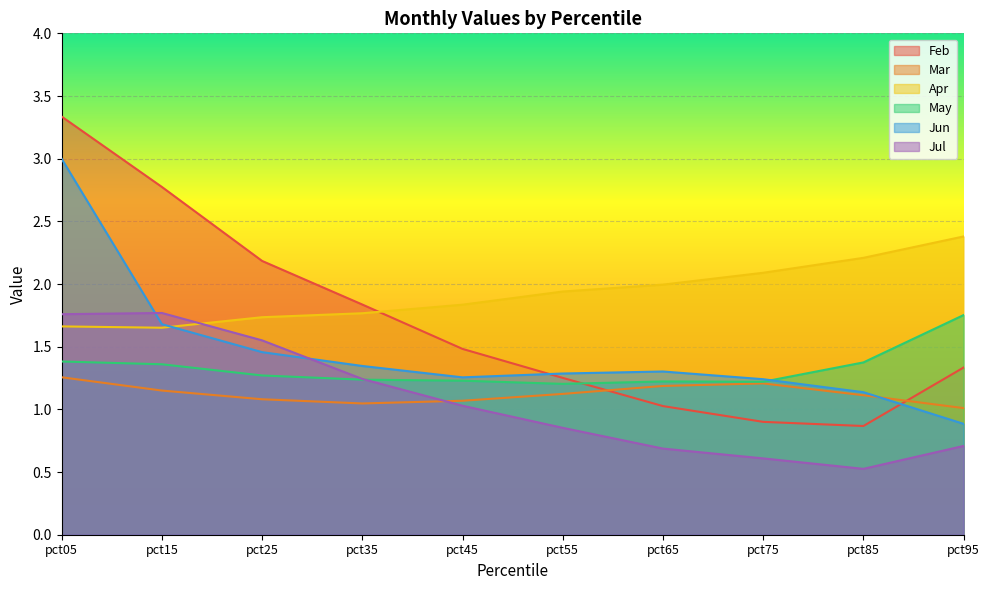

What are all the series names shown in the legend?

Feb, Mar, Apr, May, Jun, Jul